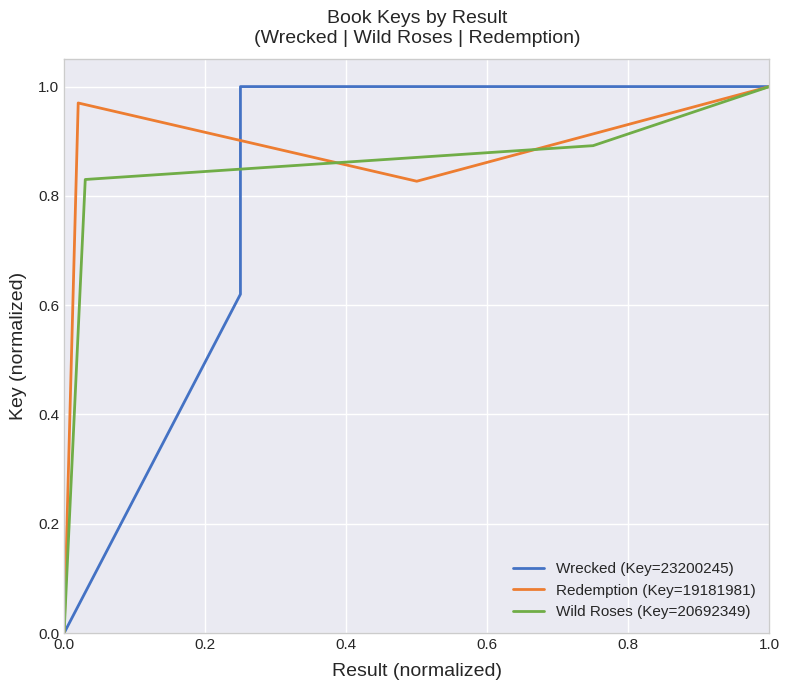

Which series has the largest range (max minus min)?

Wrecked (Key=23200245)